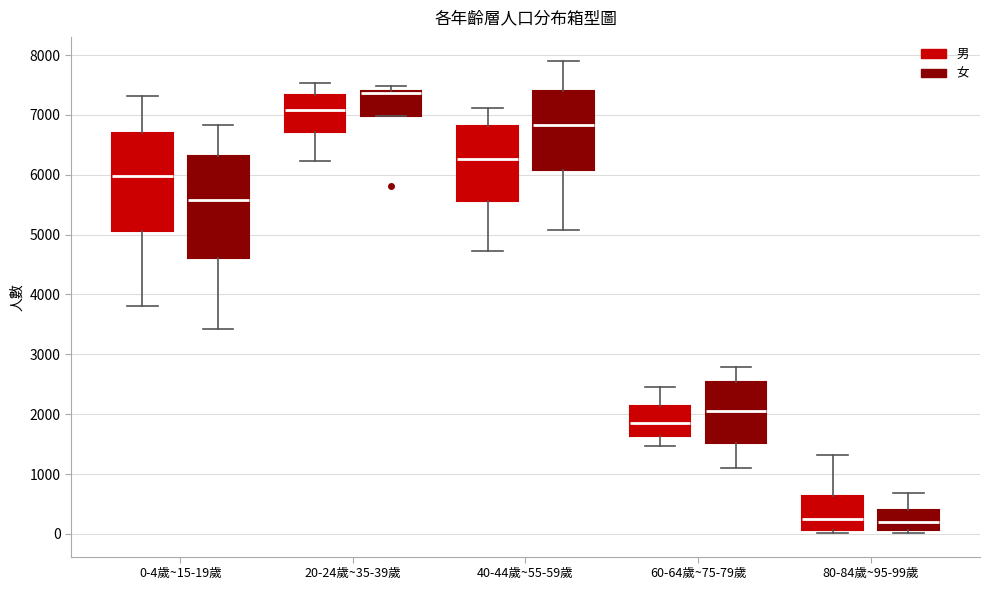

Reading left to right, read every box against the y-axis: the position of its median line, the range the box covers, and the ends of its whiskers. The values are not printed on the chart, so give them approximately, as read against the axis.

0-4歲~15-19歲 (男): median 6000, box 5100 to 6700, whiskers 3800 to 7300
0-4歲~15-19歲 (女): median 5600, box 4600 to 6300, whiskers 3400 to 6800
20-24歲~35-39歲 (男): median 7100, box 6700 to 7300, whiskers 6200 to 7500
20-24歲~35-39歲 (女): median 7400 (drawn on the box's upper edge), box 7000 to 7400, whiskers 7000 to 7500
40-44歲~55-59歲 (男): median 6300, box 5600 to 6800, whiskers 4700 to 7100
40-44歲~55-59歲 (女): median 6800, box 6100 to 7400, whiskers 5100 to 7900
60-64歲~75-79歲 (男): median 1900, box 1600 to 2100, whiskers 1500 to 2500
60-64歲~75-79歲 (女): median 2000, box 1500 to 2500, whiskers 1100 to 2800
80-84歲~95-99歲 (男): median 200, box 100 to 600, whiskers 0 to 1300
80-84歲~95-99歲 (女): median 200, box 100 to 400, whiskers 0 to 700